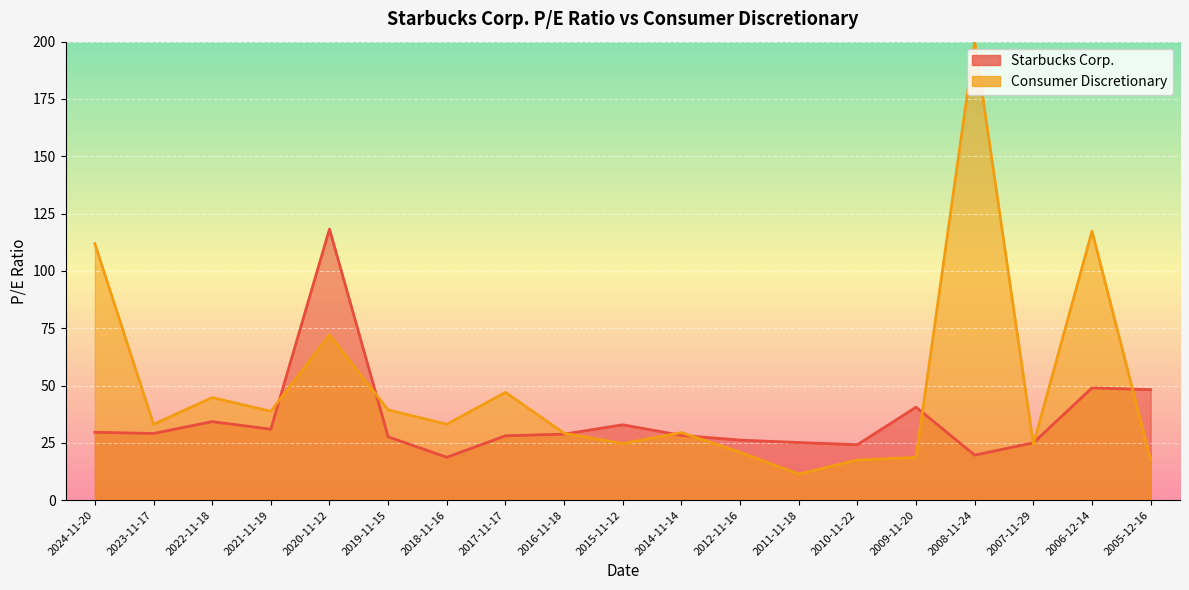

How many data points are less than 28?

7